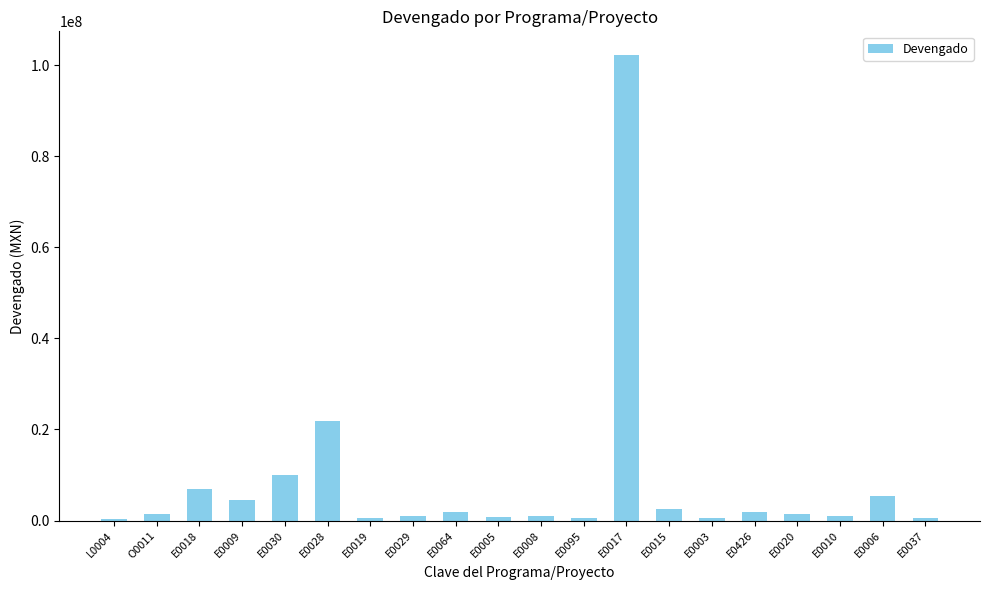

At which category does the chart reach its peak across all series?

E0017